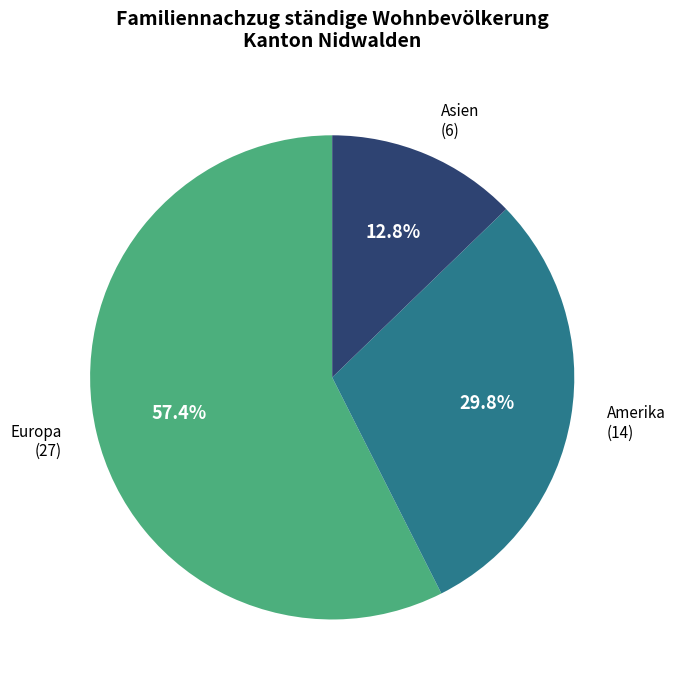

Is there any slice that represents more than half of the pie?

Yes